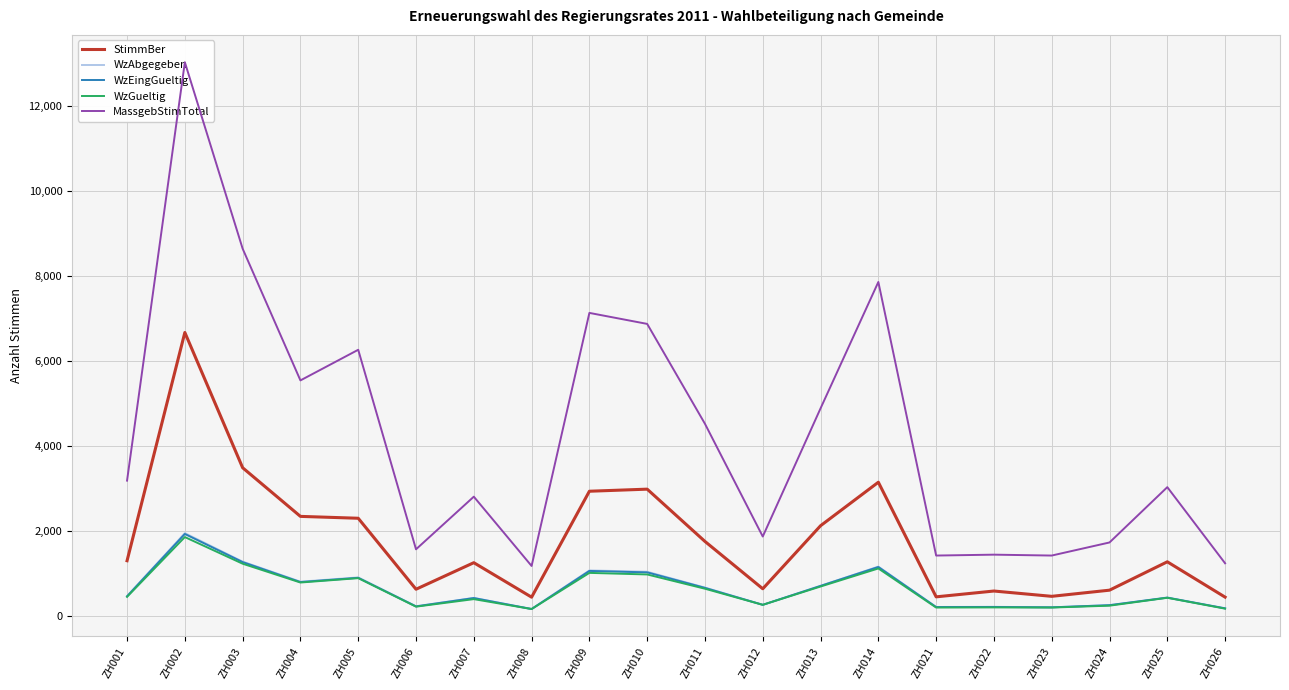

What is the lowest value of the WzEingGueltig series?

169